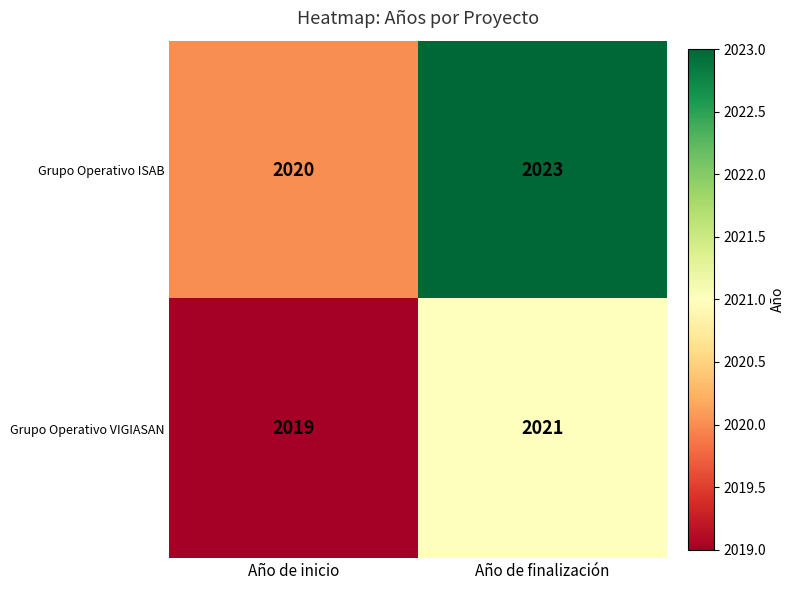

Which category has the highest value across all series?

Año de finalización